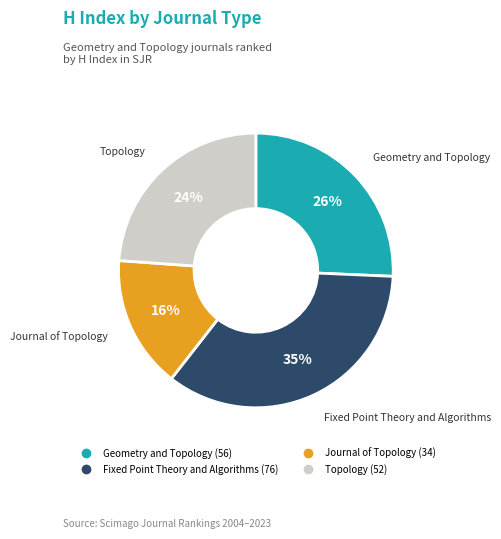

To the nearest percent, what is the average slice percentage?

25%